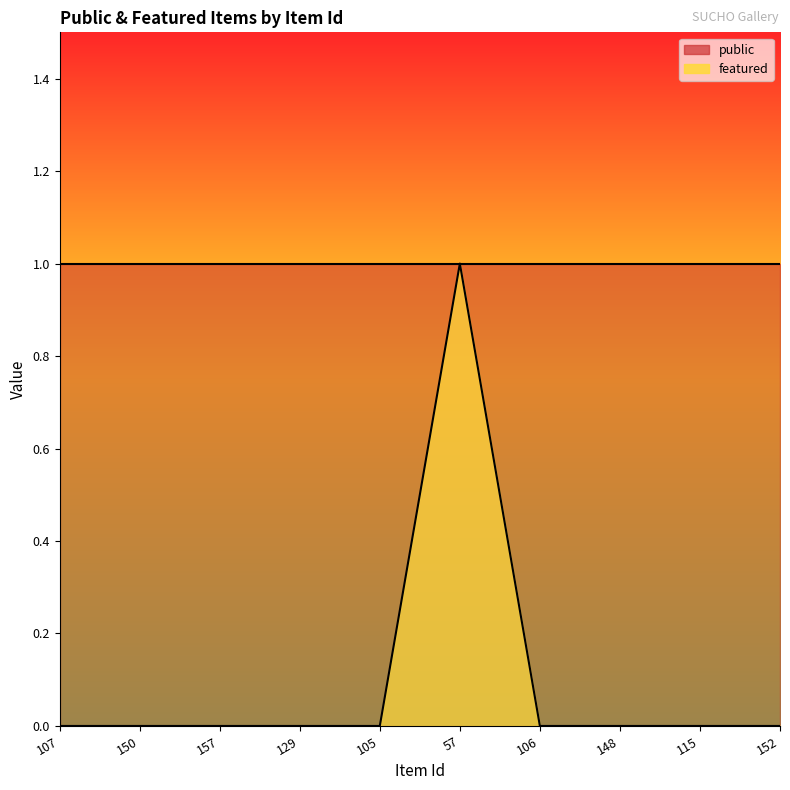

Between 150 and 148, which is larger?

150